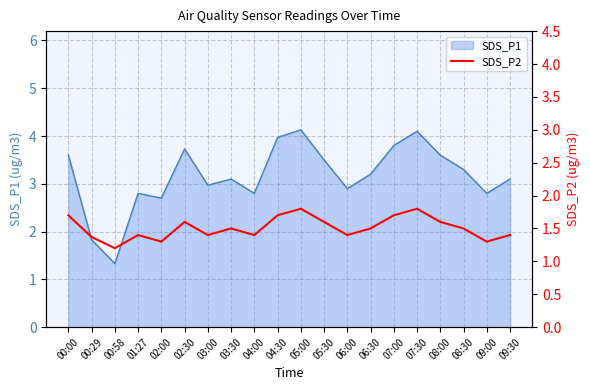

Is it true that SDS_P1 equals 3.7 at 02:30?

True